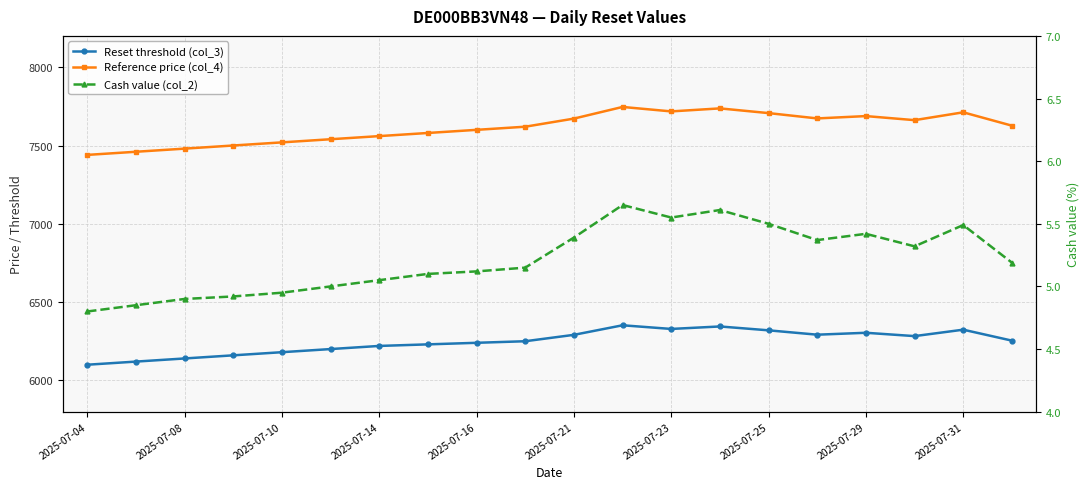

In Reset threshold (col_3), how many points are lower than both neighbors (excluding endpoints)?

3